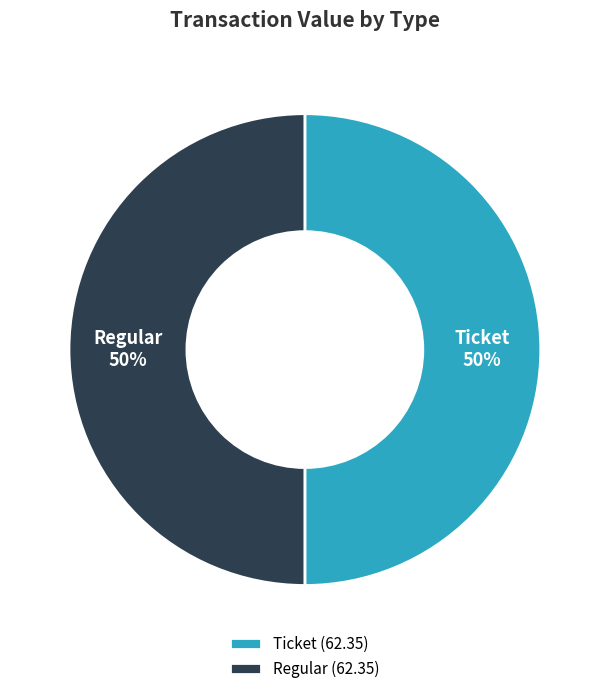

How many segments does this pie chart have?

2